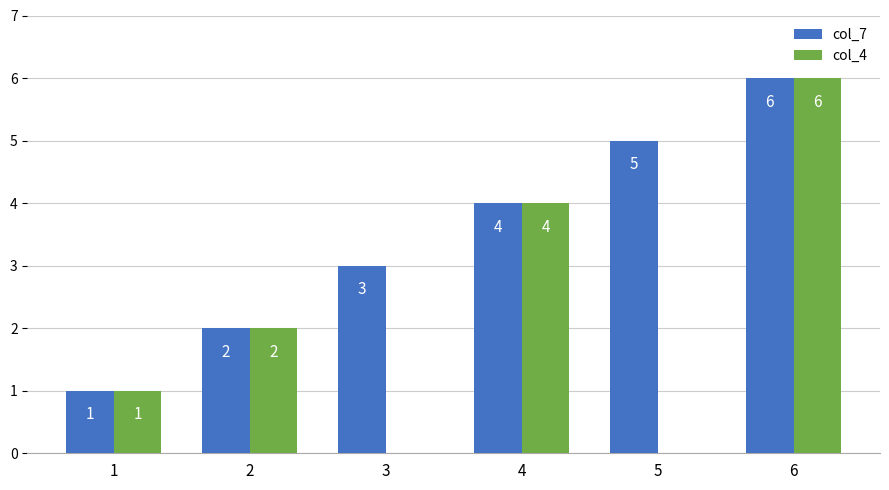

What is the maximum value for col_7?

6